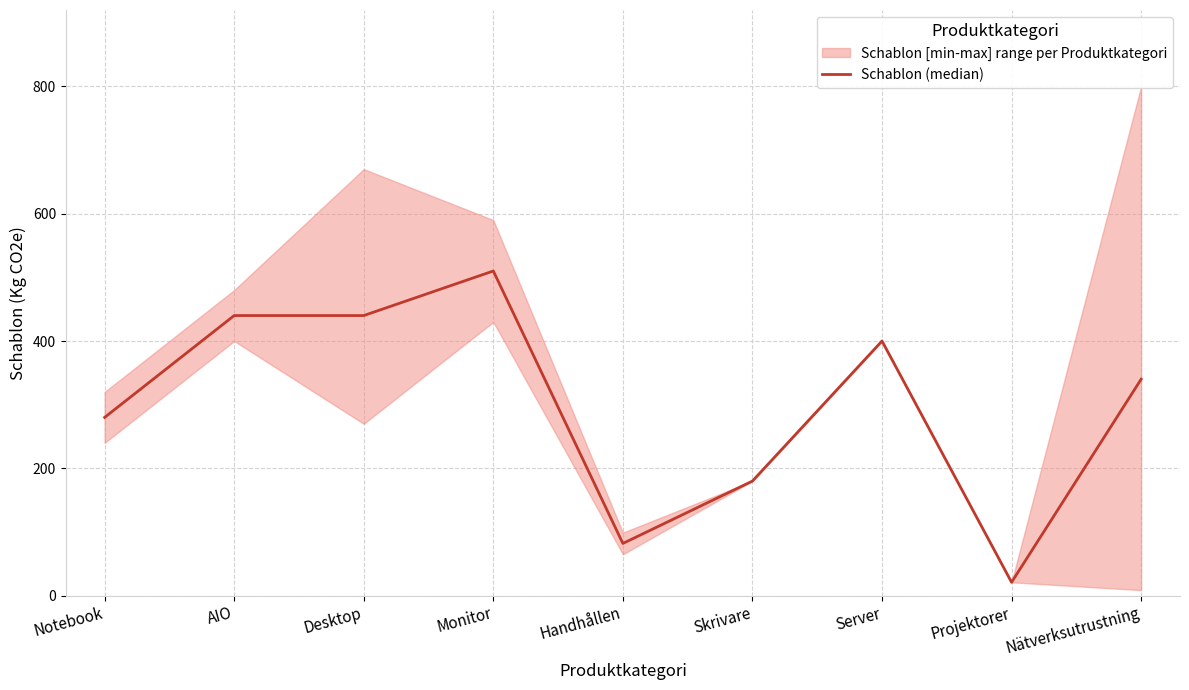

The value at Monitor is 276. True or false?

False